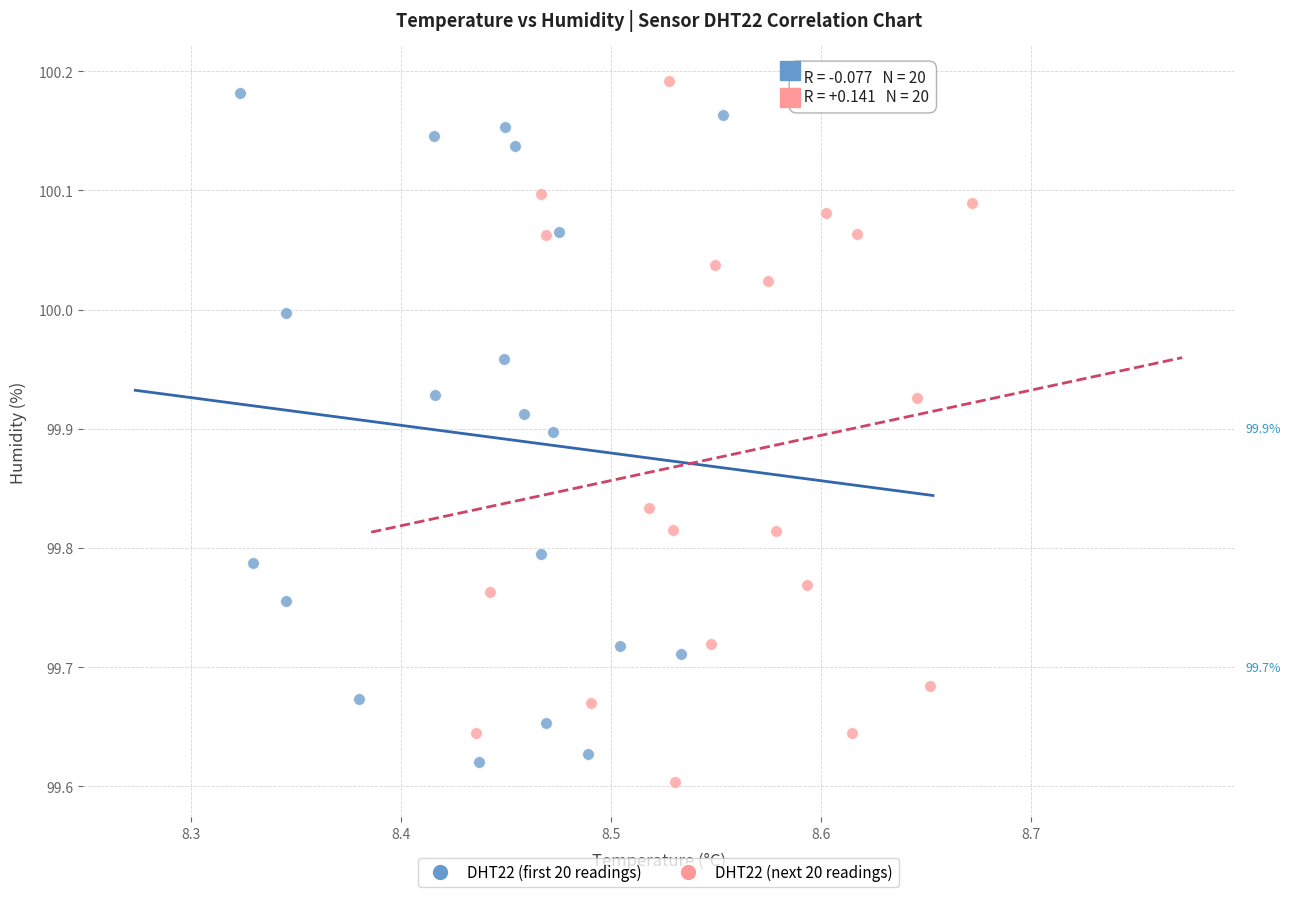

Which series has the largest Y range (max minus min)?

DHT22 (next 20 readings)